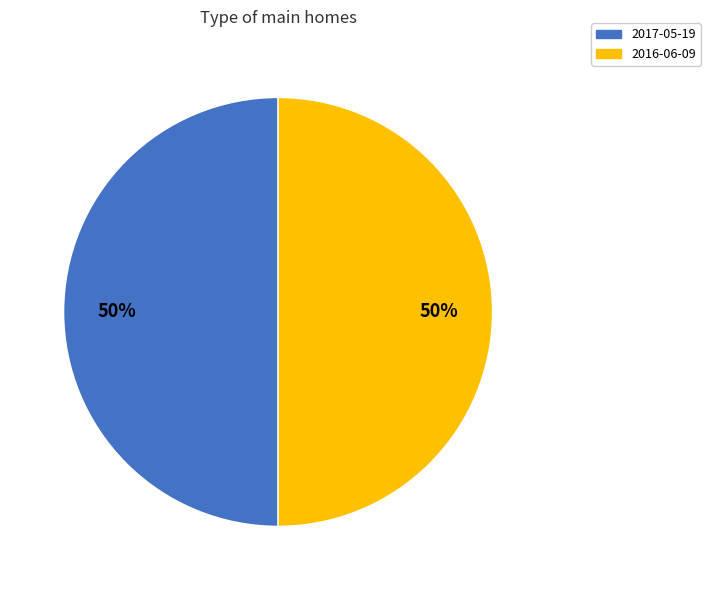

To the nearest percent, what is the difference between the largest and smallest slice percentages?

0%